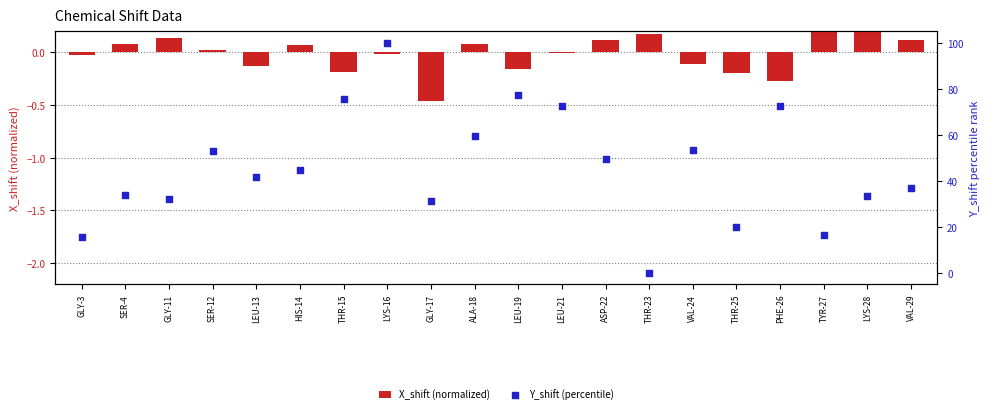

At which category is the sum across all series the highest?

LYS-16